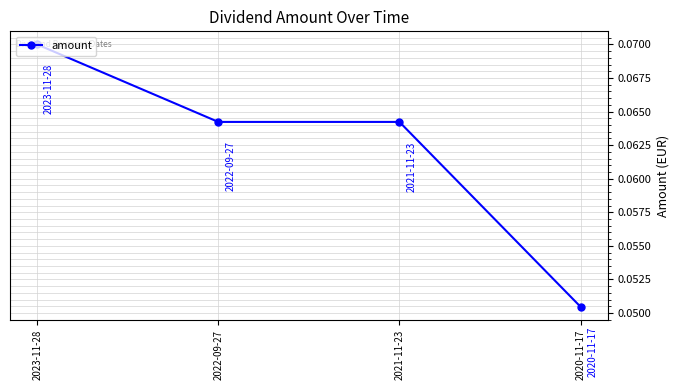

Which has a higher value, 2020-11-17 or 2021-11-23?

2021-11-23